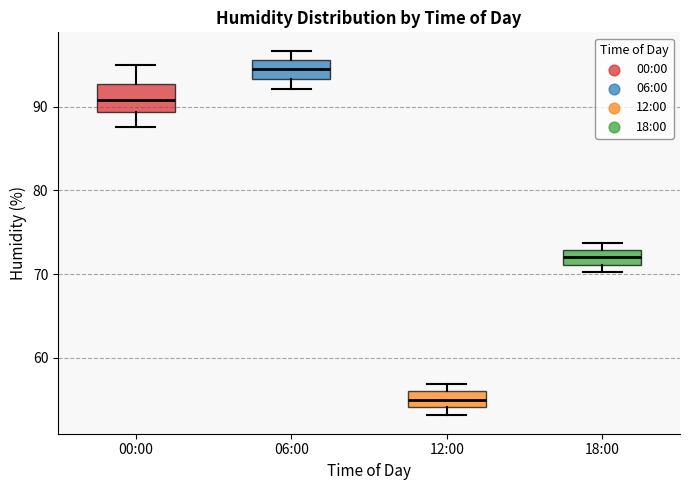

Reading left to right, read every box against the y-axis: the position of its median line, the range the box covers, and the ends of its whiskers. The values are not printed on the chart, so give them approximately, as read against the axis.

00:00: median 91, box 89 to 93, whiskers 88 to 95
06:00: median 95, box 93 to 96, whiskers 92 to 97
12:00: median 55, box 54 to 56, whiskers 53 to 57
18:00: median 72, box 71 to 73, whiskers 70 to 74